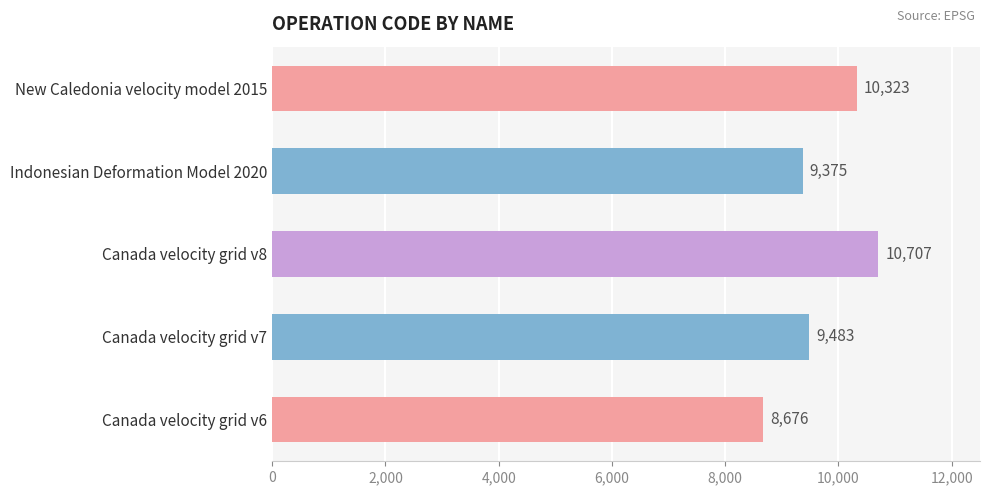

What is the change in value from Canada velocity grid v6 to Canada velocity grid v8?

+2031